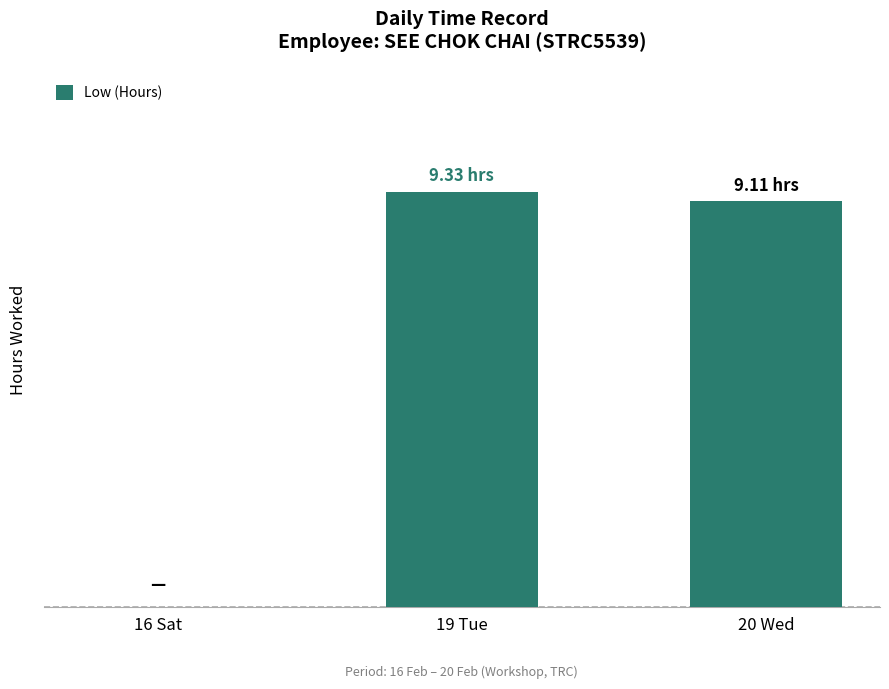

Where is the data nearest to the value 4?

16 Sat